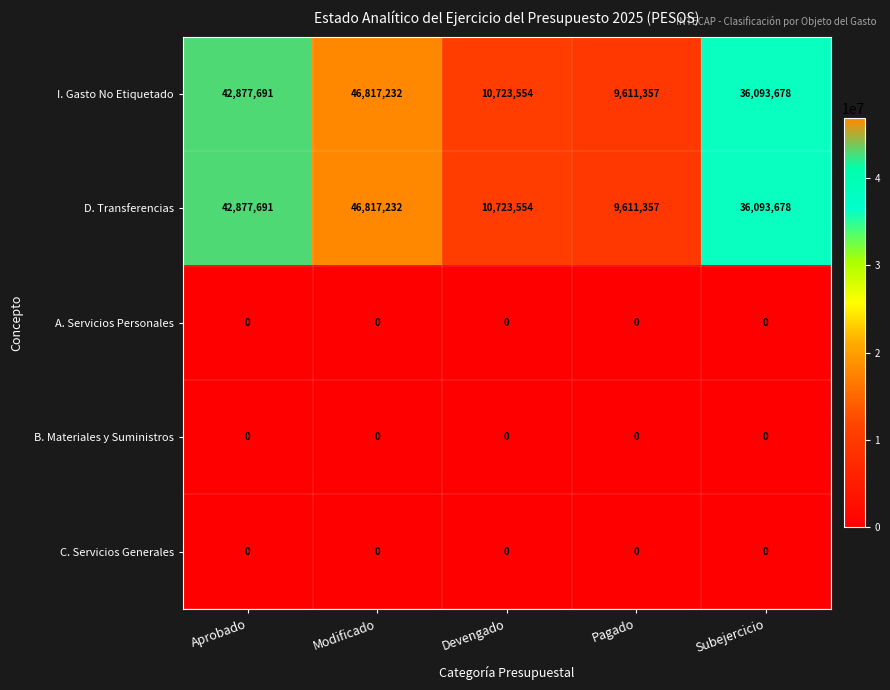

At which category does the chart reach its peak across all series?

Modificado